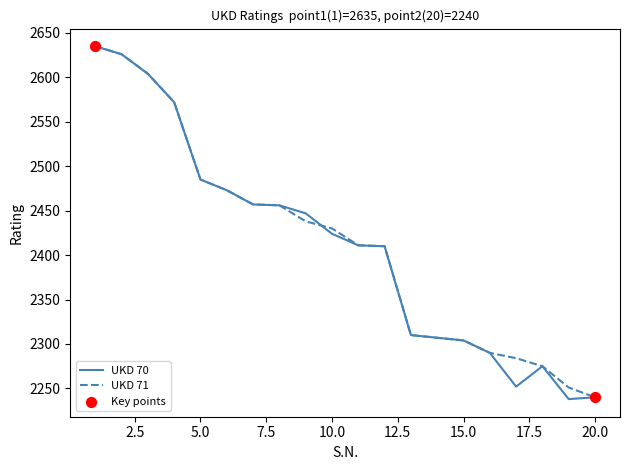

What is the smallest value displayed?

2238